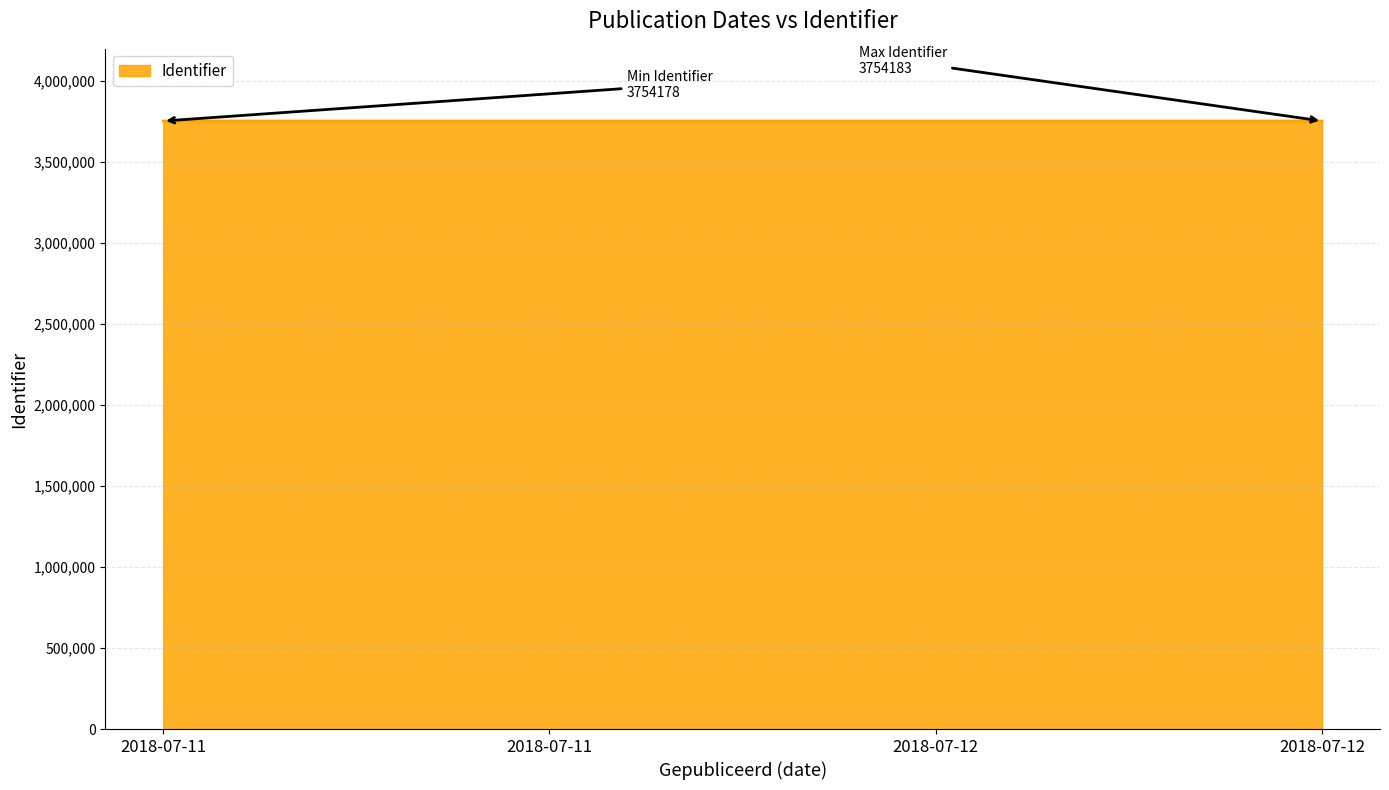

Count the number of data series in this chart.

1